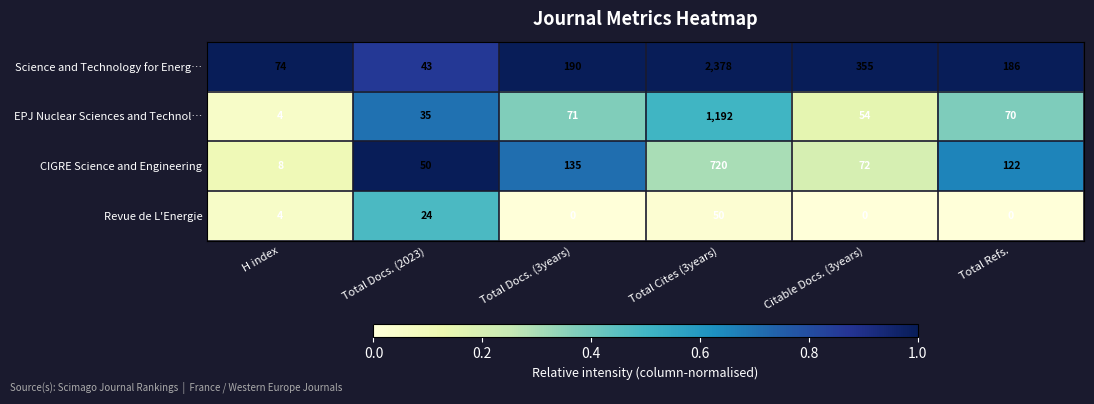

What is the spread (max minus min) of values at Total Refs.?

186